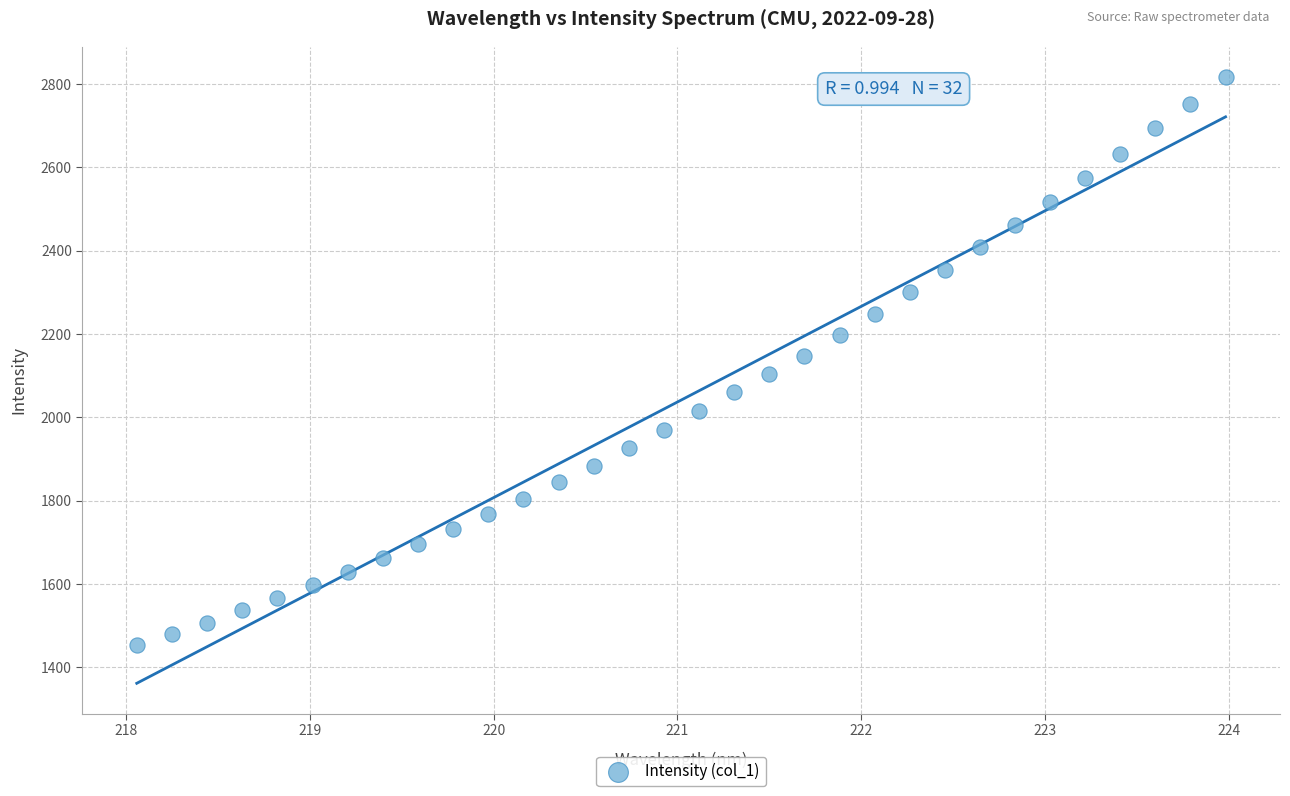

What is the range of Y values (max minus min)?

1364.7